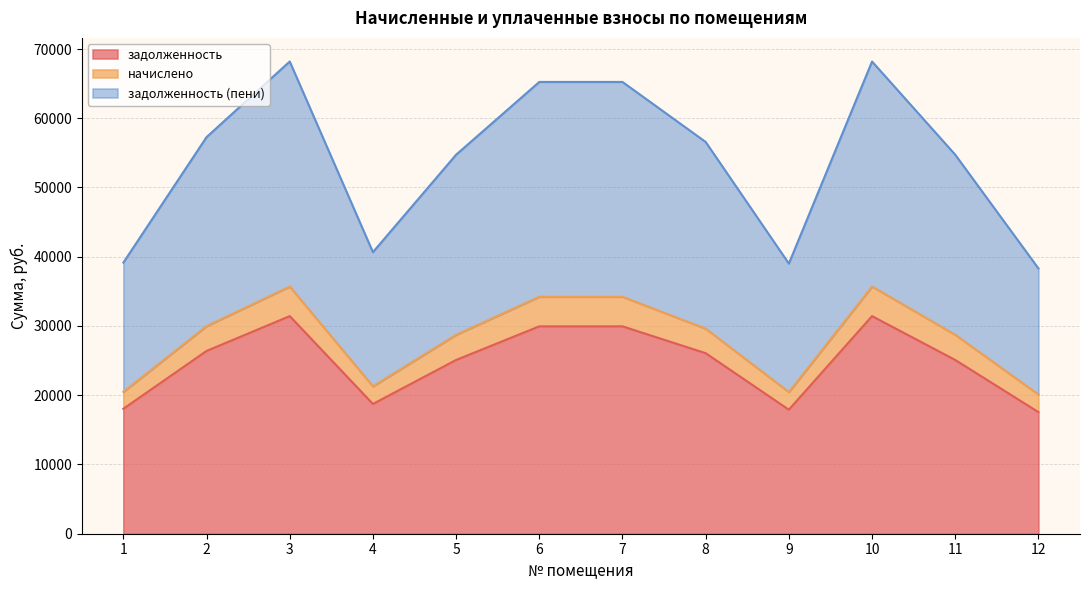

The задолженность series shows 26071.8 at 8. True or false?

True